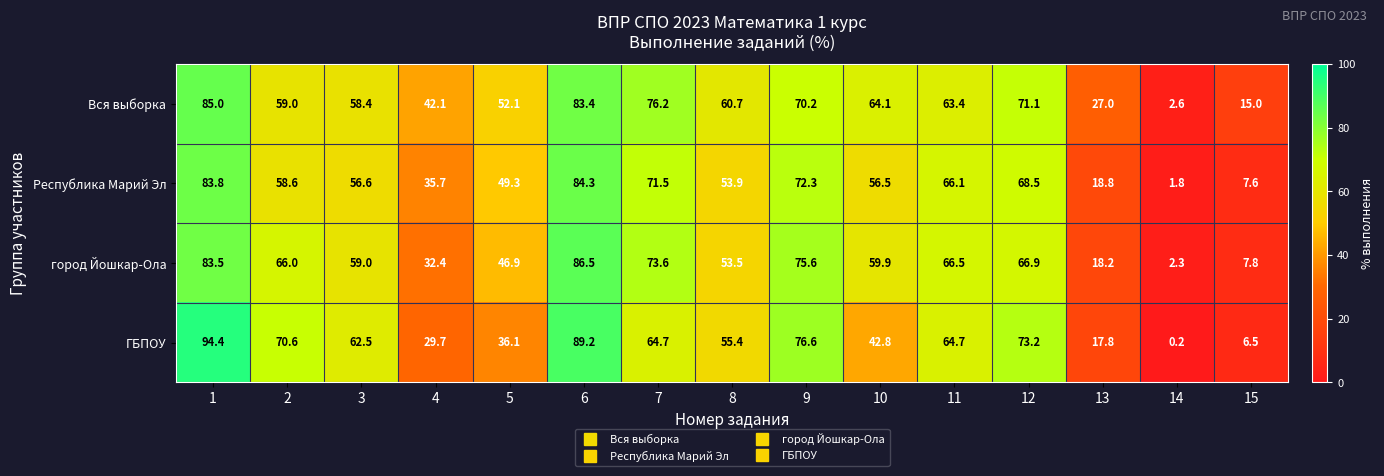

Is it true that Вся выборка equals 120.1 at 1?

False